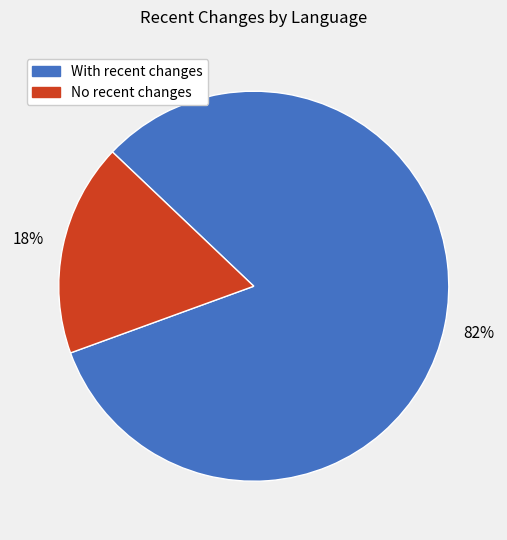

Is there any slice that represents more than half of the pie?

Yes